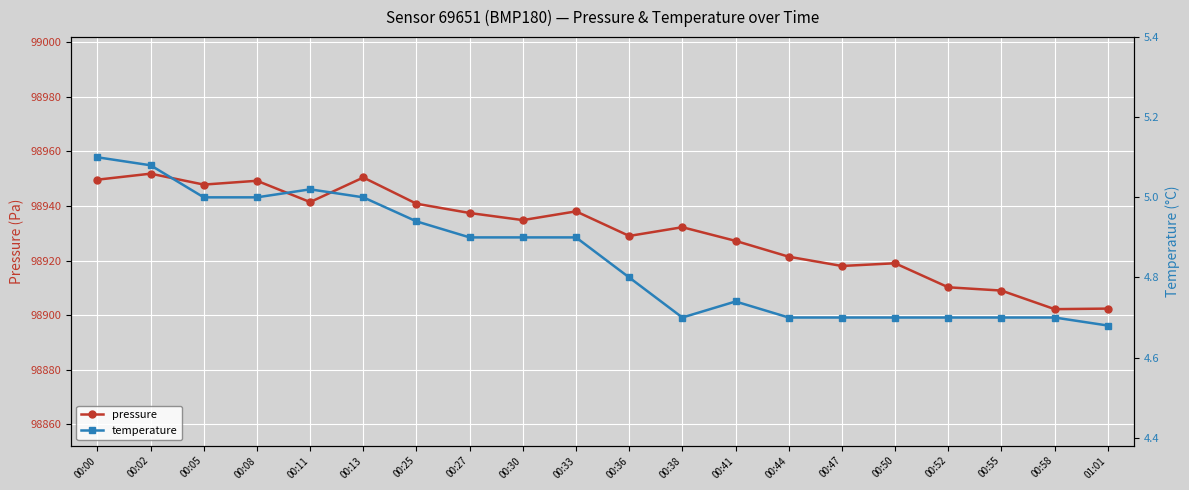

Read the pressure value at 00:11.

98941.4